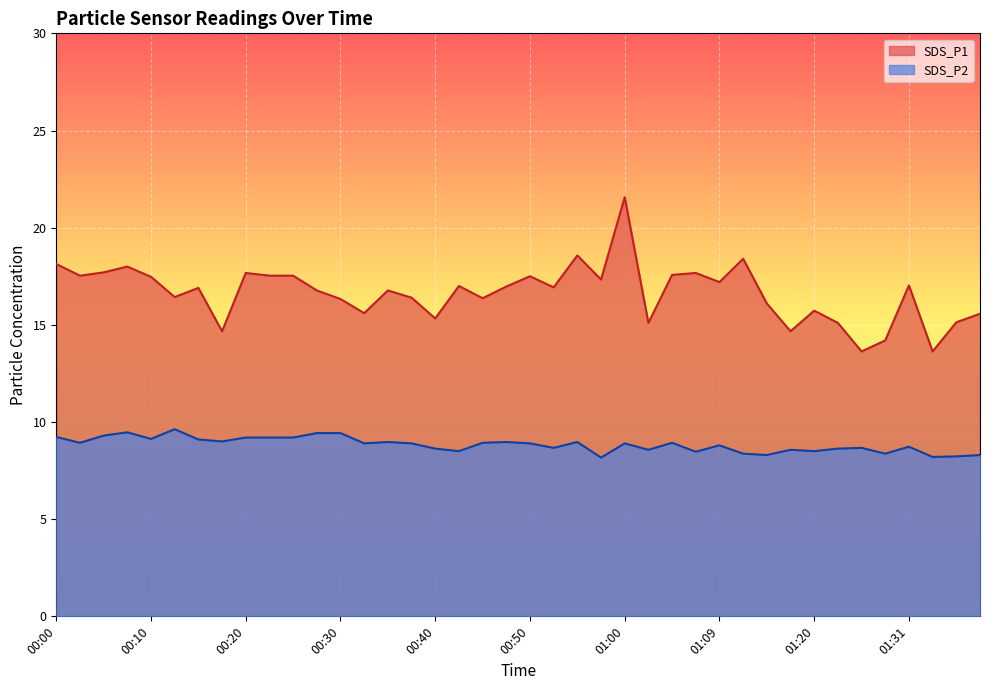

What position from the right is 01:36?

2